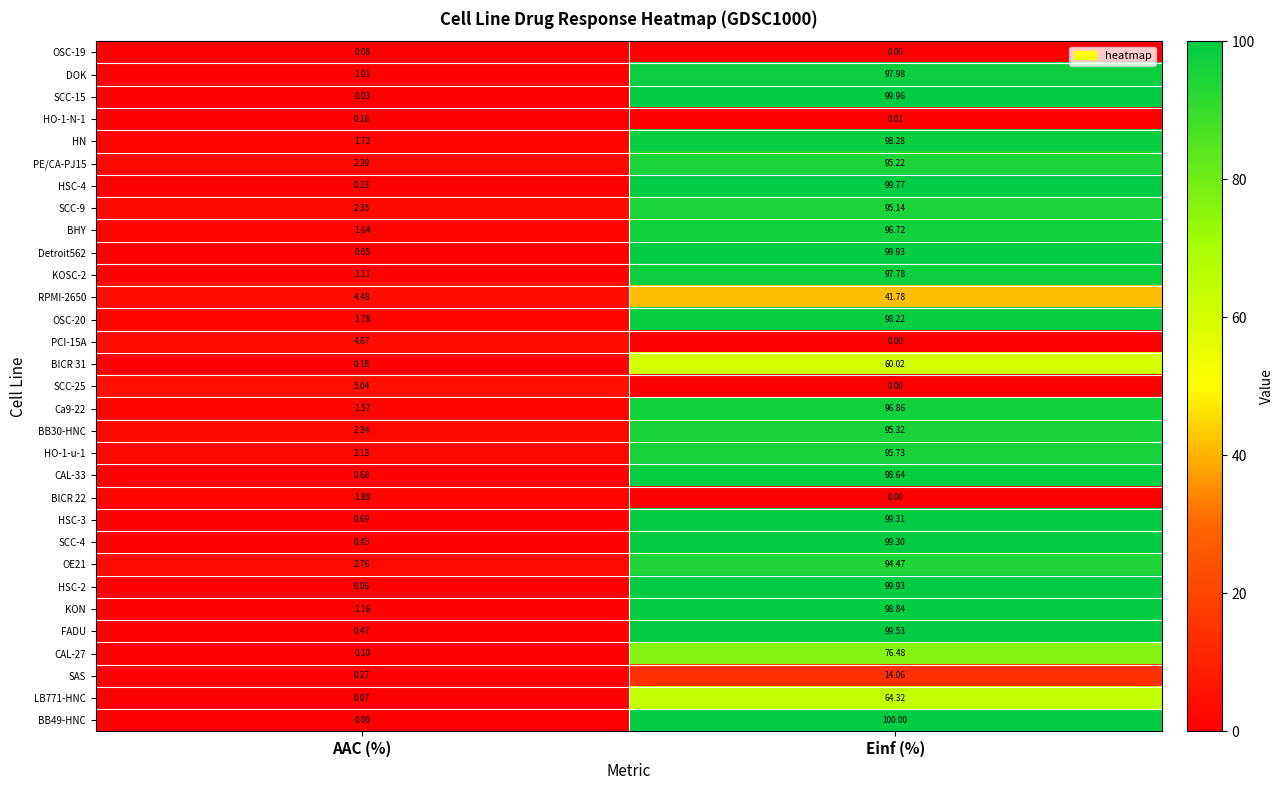

Where does the SCC-4 series first go above 99?

Einf (%)